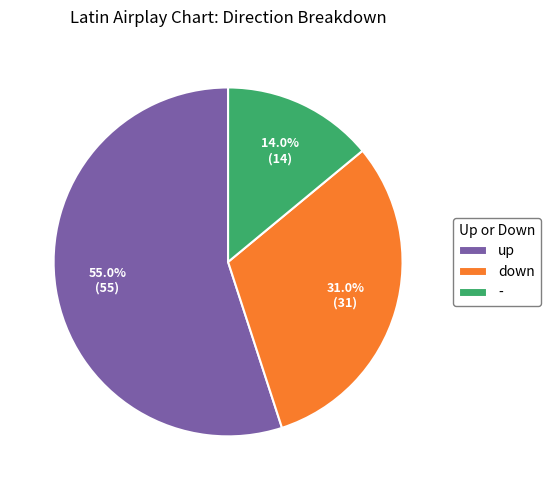

To the nearest percent, what is the combined percentage of up and down?

86%